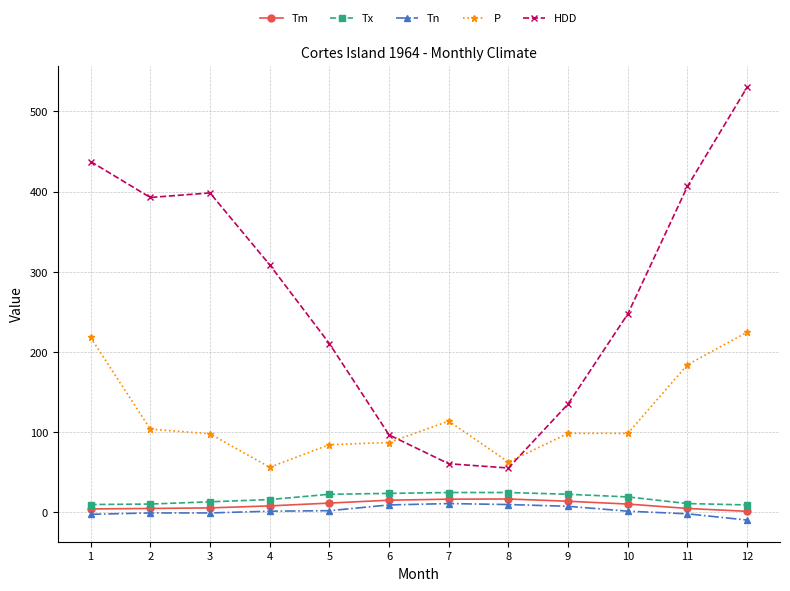

What is the smallest value displayed?

-10.0